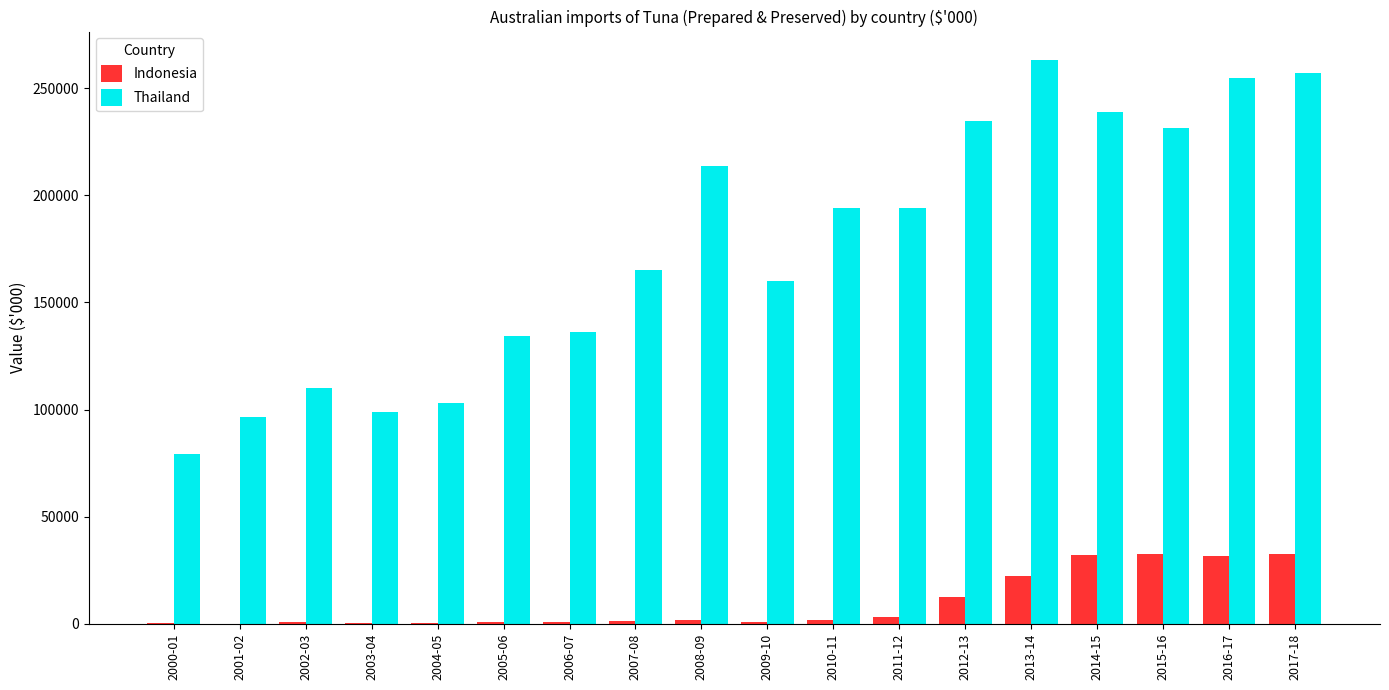

Which series has the widest spread of values?

Thailand